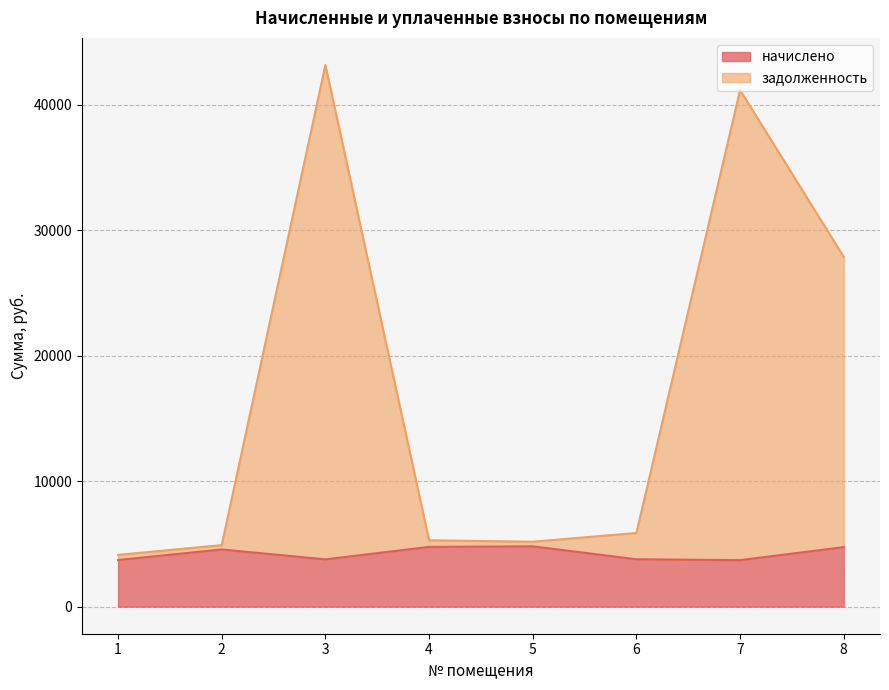

What is the value of the задолженность point at the 5th from the left?

5173.9